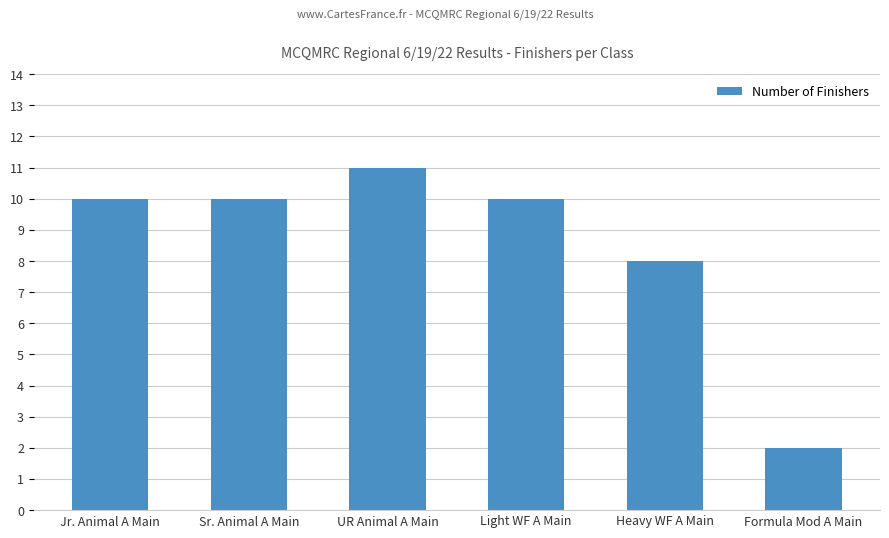

The chart shows a value of 15 at Jr. Animal A Main. True or false?

False